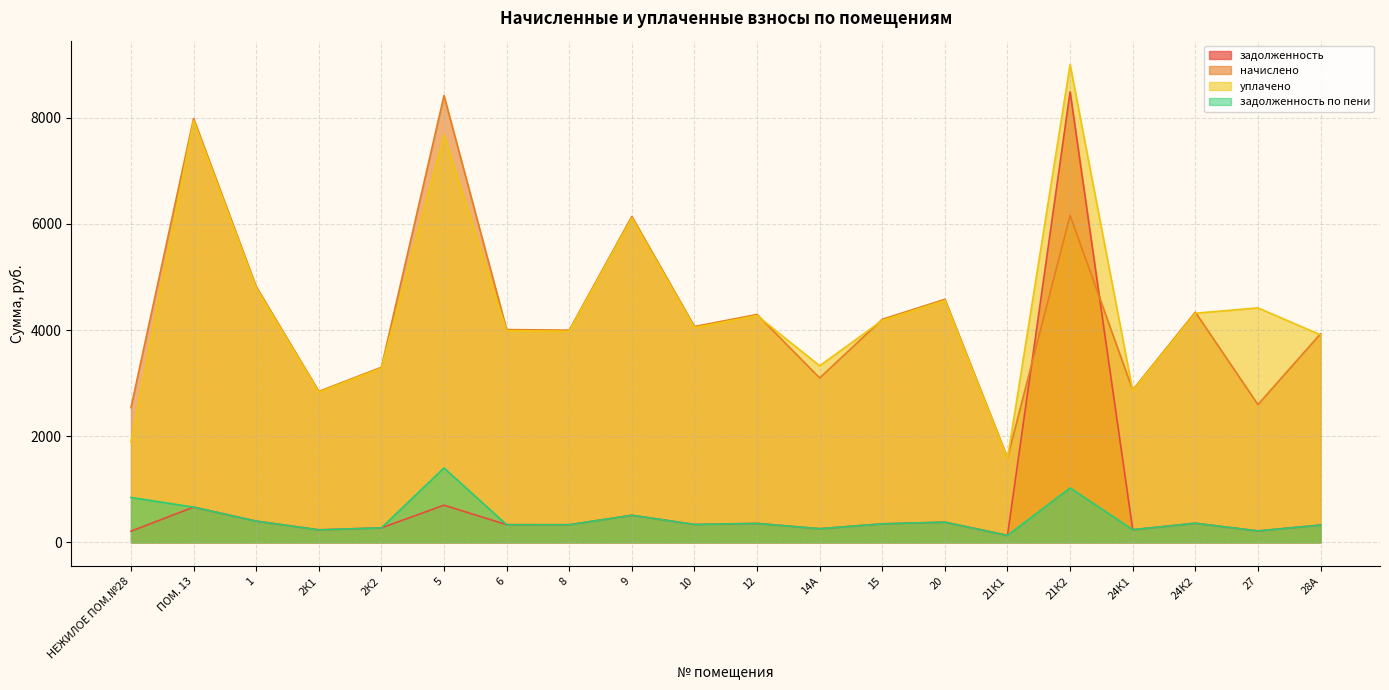

How many interior local peaks does the задолженность series have?

7